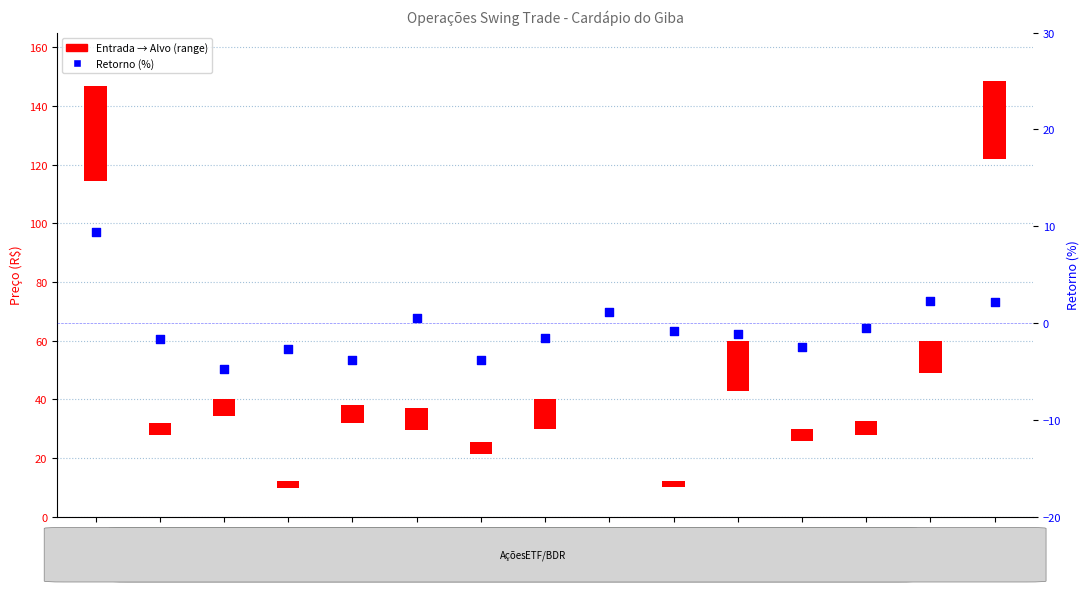

Between EMBR3 and ITSA4, which is larger?

ITSA4